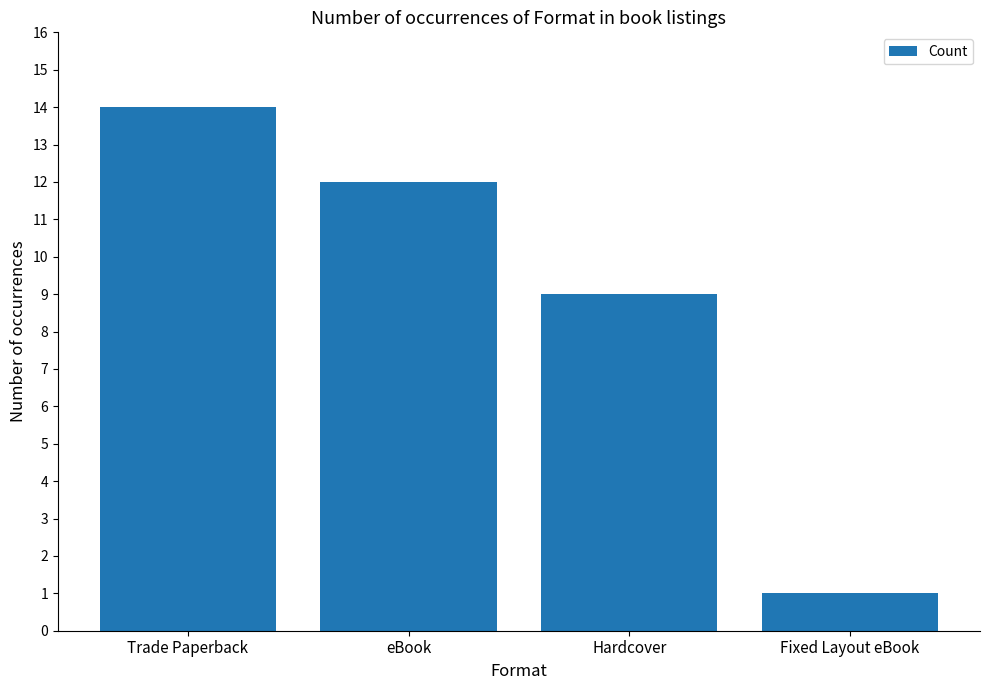

What is the value of the 4th bar from the left?

1